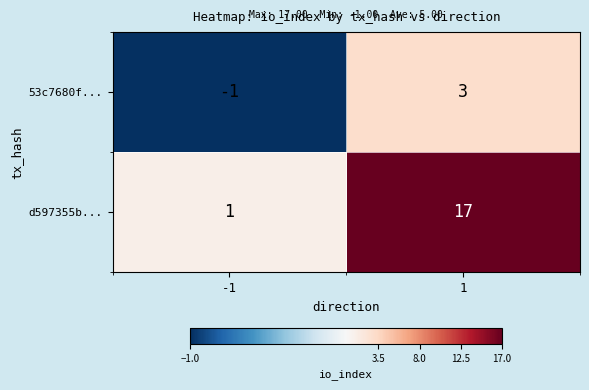

At -1, list the series in order from largest to smallest.

d597355b..., 53c7680f...